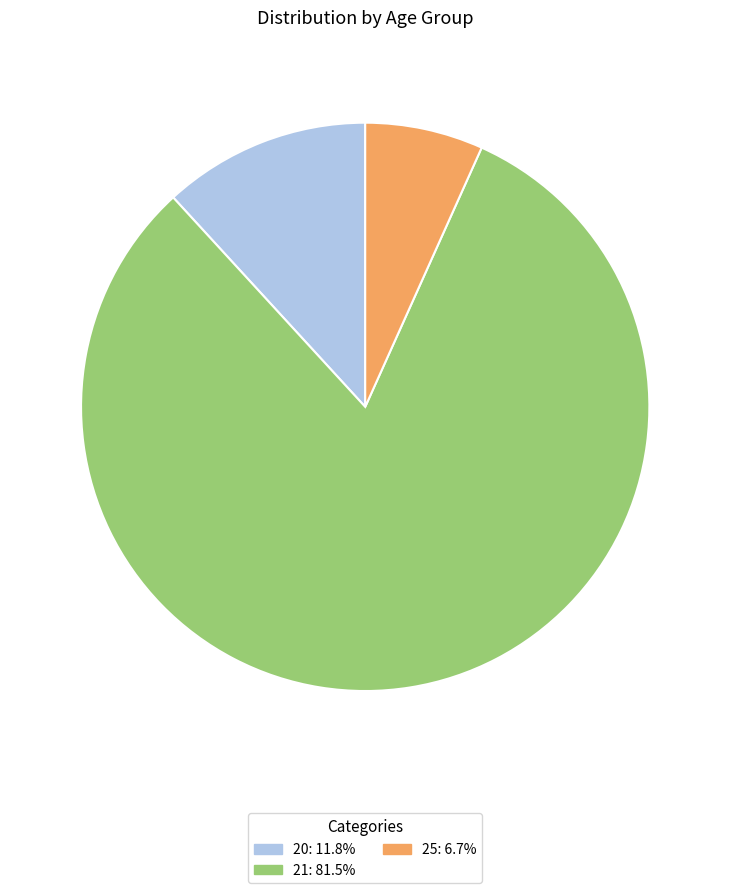

Does 20: 11.8% account for over 50% of the chart?

No